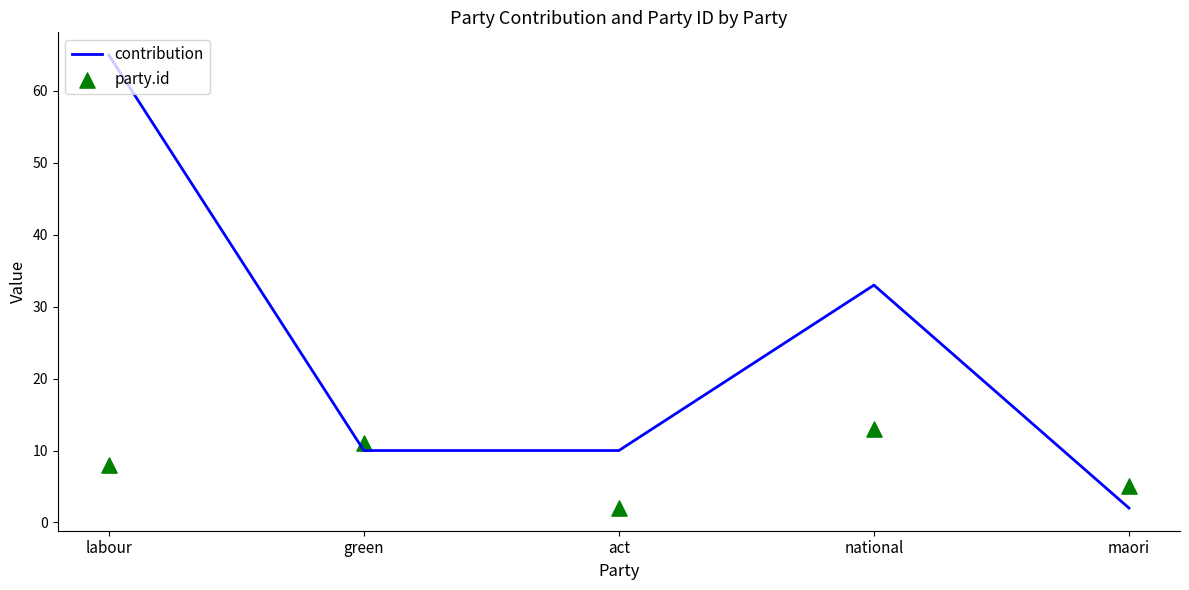

What are all the series names shown in the legend?

contribution, party.id